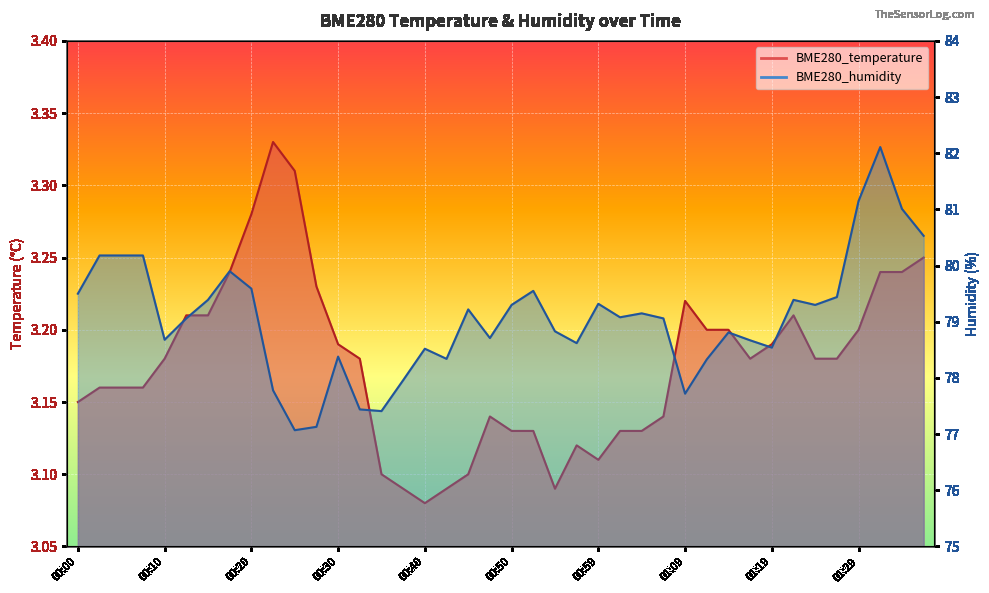

True or false: BME280_temperature and BME280_humidity cross at least once.

False